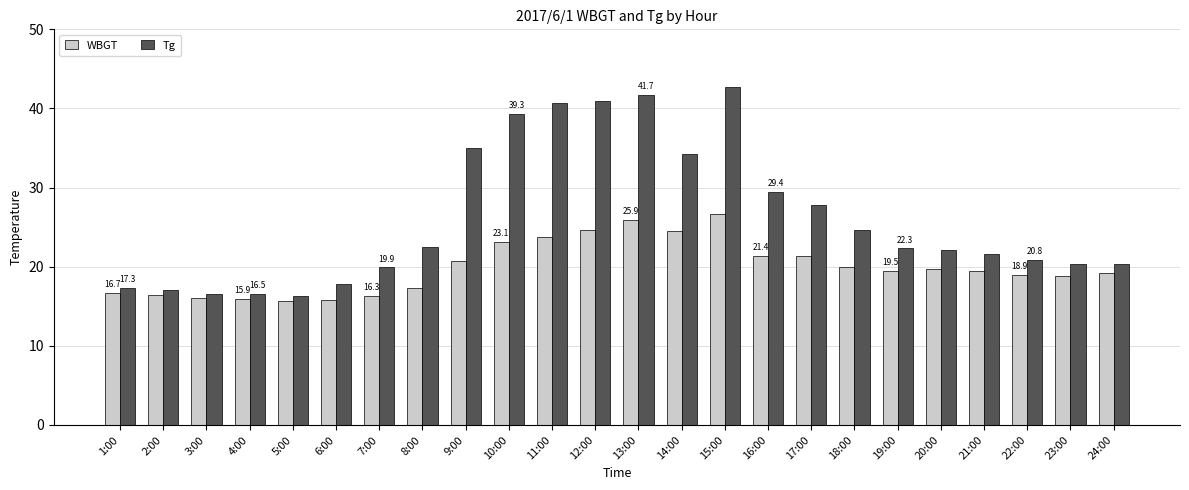

What is the greatest value displayed?

42.7